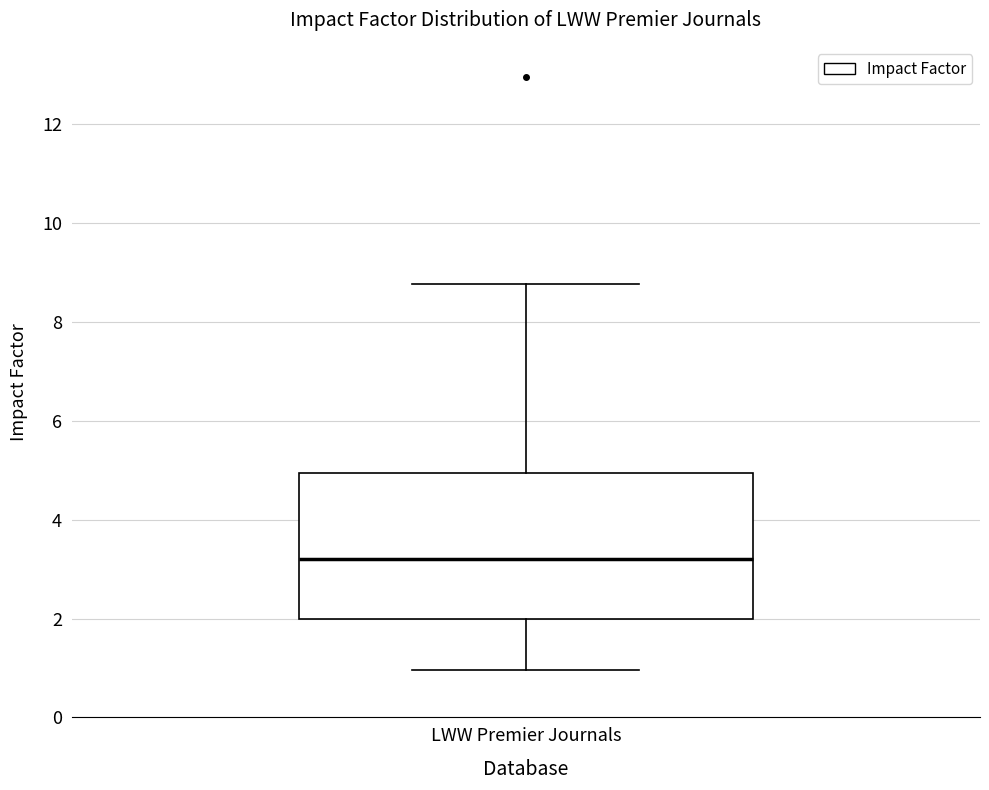

Read this box plot against the y-axis: the position of the median line, the range covered by the box, and the ends of both whiskers. The values are not printed on the chart, so give them approximately, as read against the axis.

median 3.2, box 2.0 to 5.0, whiskers 1.0 to 8.8